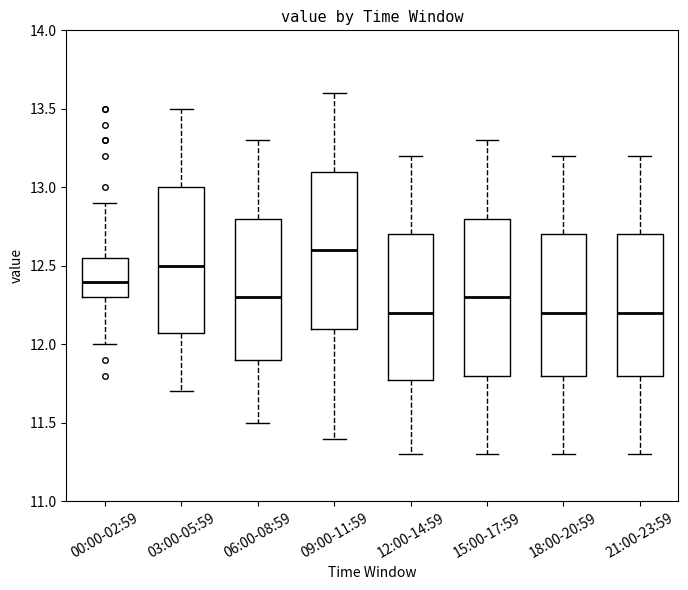

Which box has the highest median line?

09:00-11:59